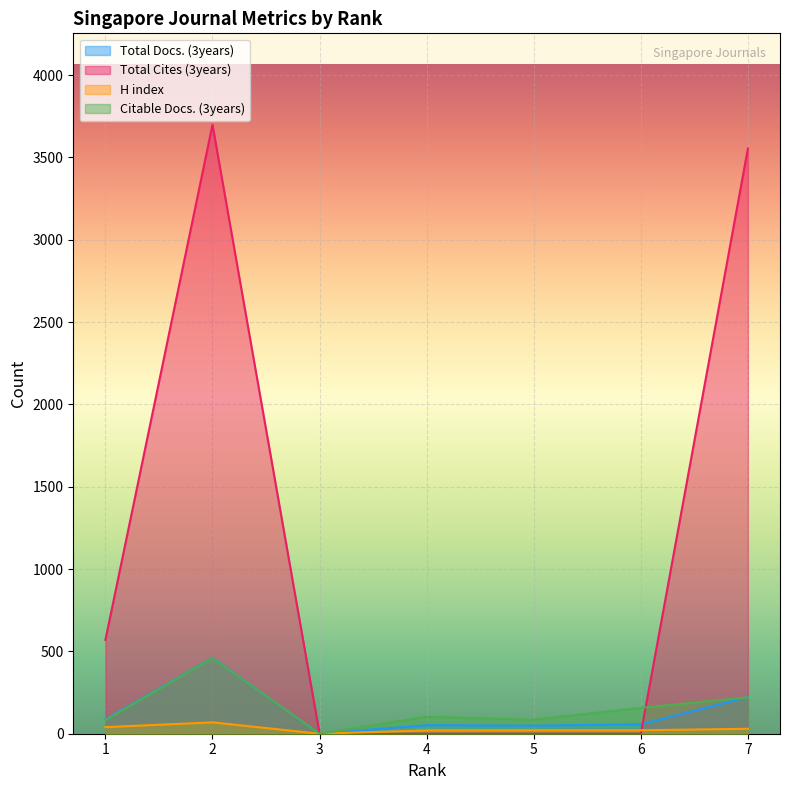

List the series in order of their peak value, highest first.

Total Cites (3years), Total Docs. (3years), Citable Docs. (3years), H index